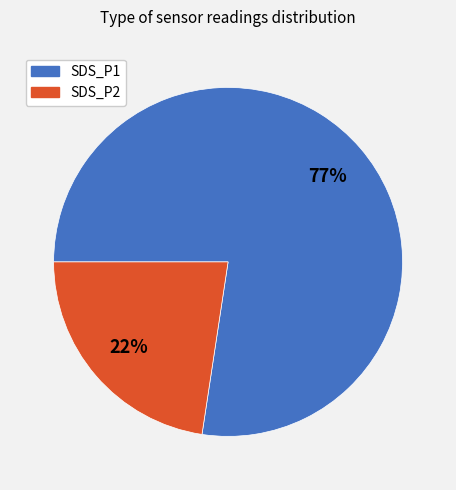

Which series changed the most between 21 and 24?

SDS_P1